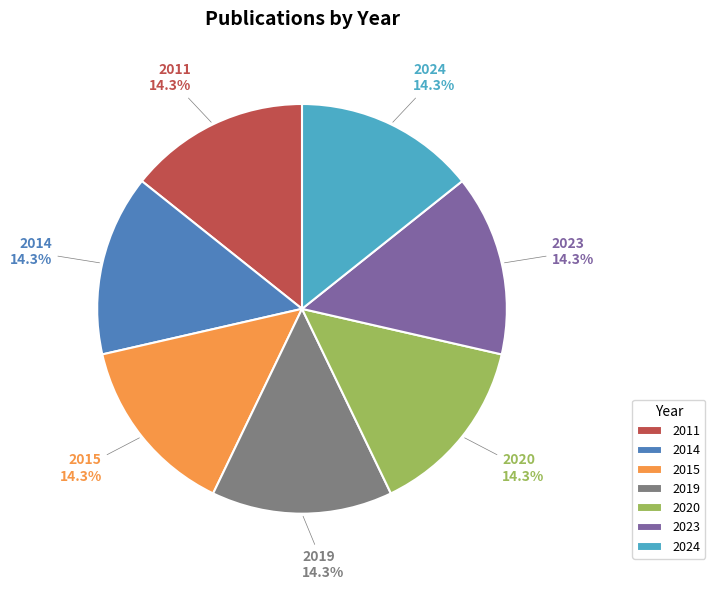

To the nearest percent, what percentage of the pie is 2024?

14%